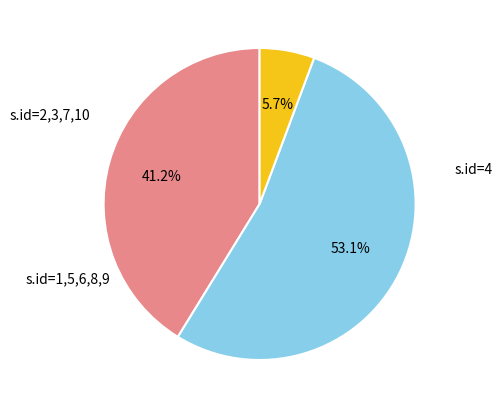

Is there a majority slice in this chart?

Yes